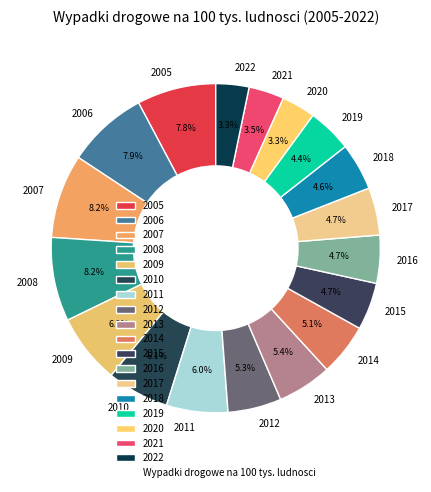

To the nearest percent, what percentage of the pie is 2012?

5%